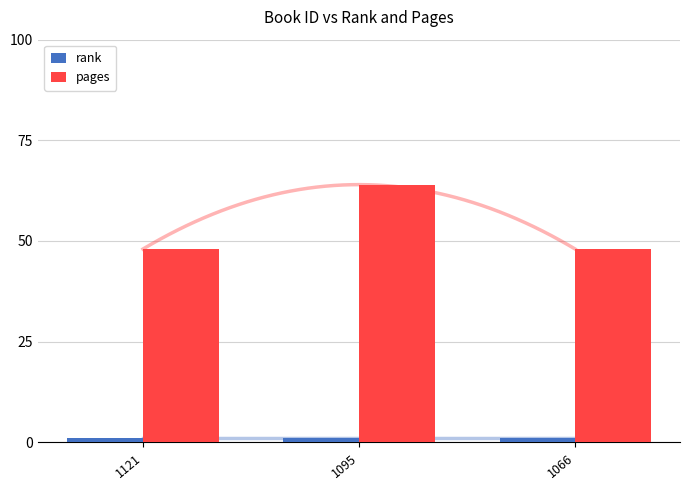

What is the smallest value displayed?

1